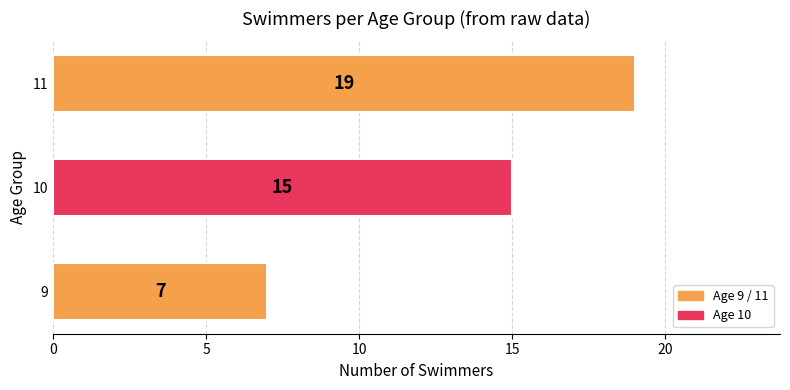

What is the change in value from 9 to 11?

+12